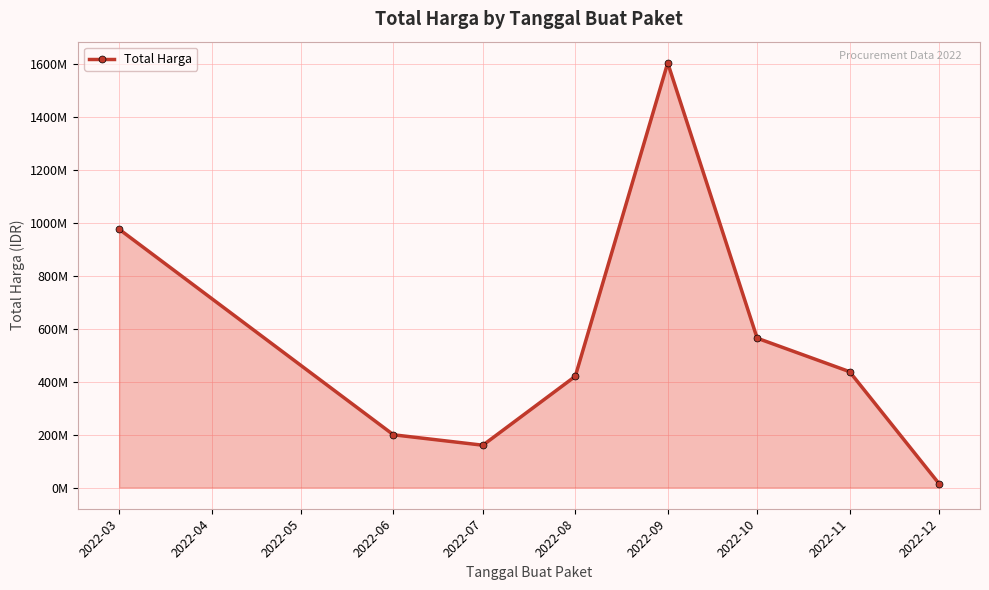

List the labels in order of value, largest first.

2022-09, 2022-03, 2022-10, 2022-11, 2022-08, 2022-06, 2022-07, 2022-12